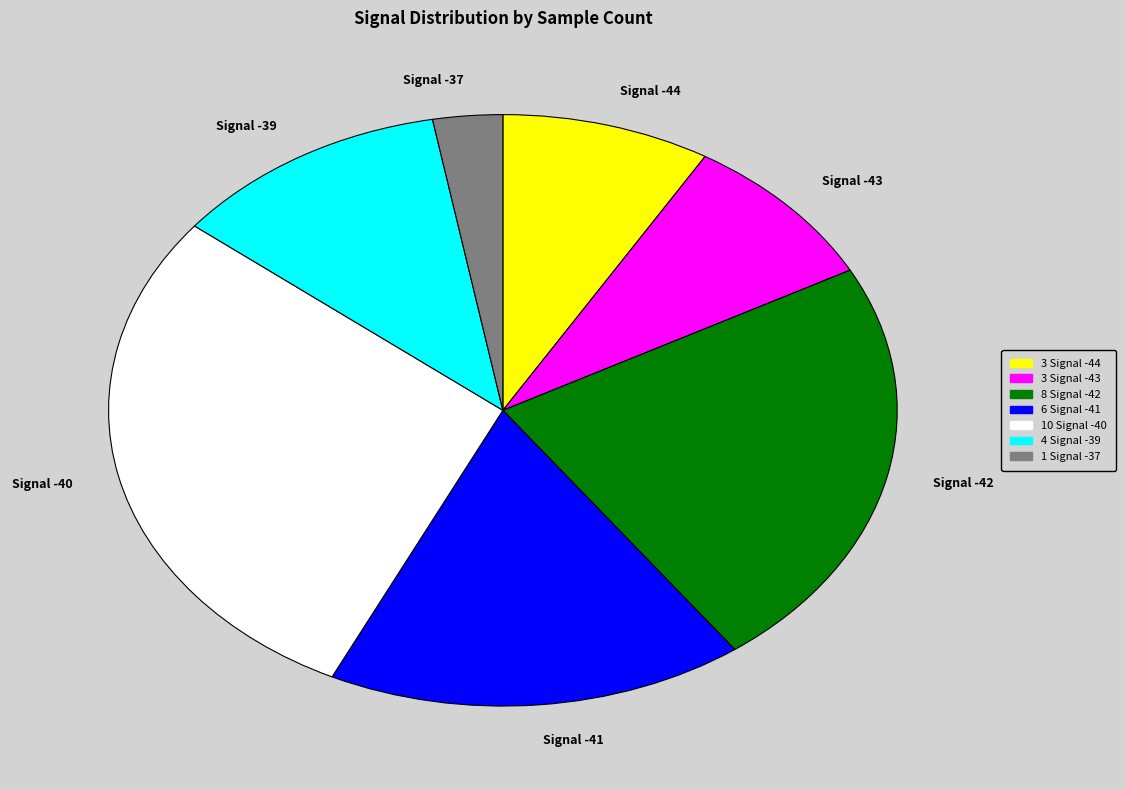

Does Signal -42 represent more than half of the total?

No